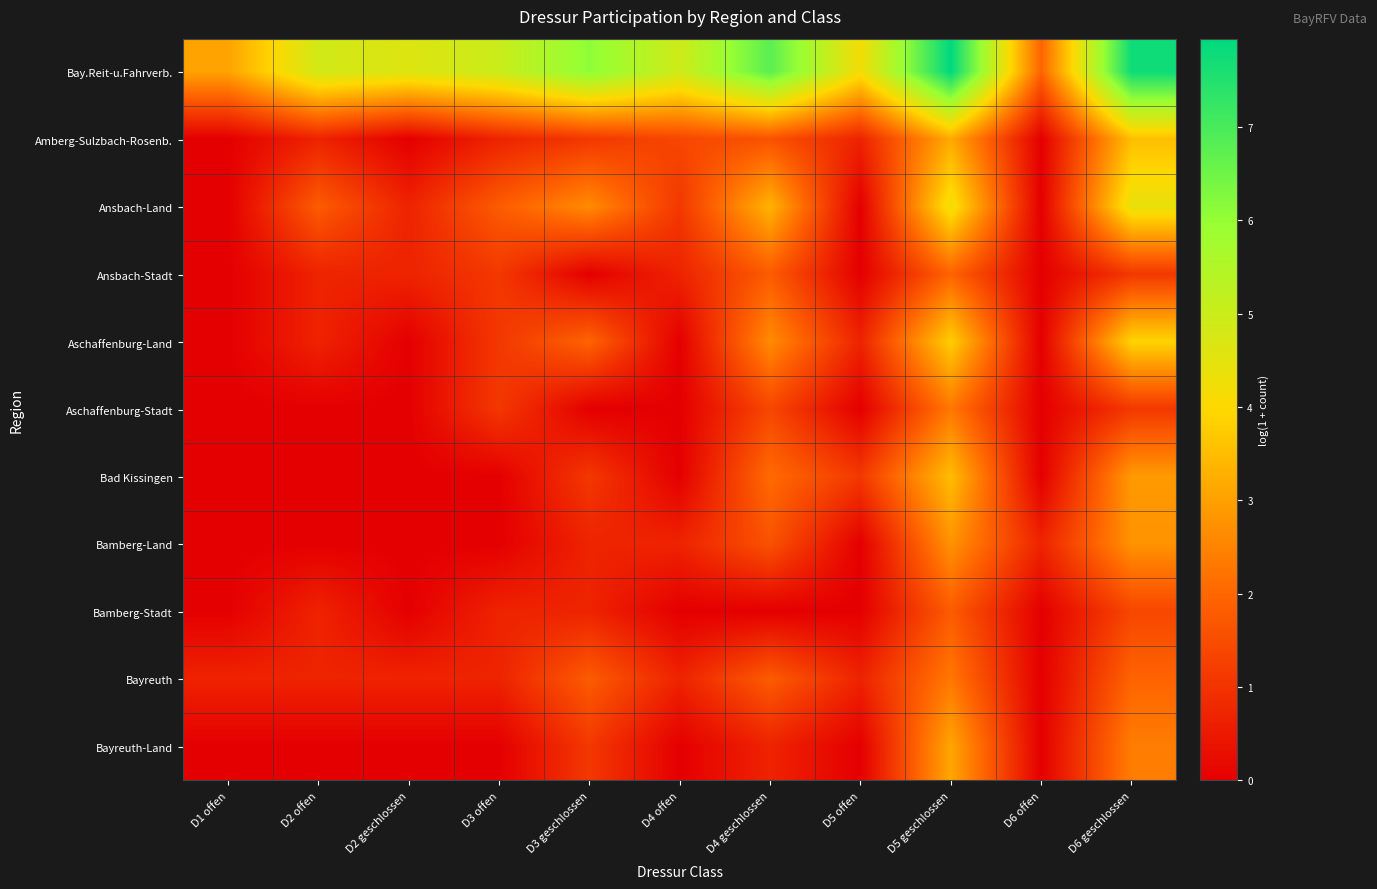

How many distinct data groups are displayed?

11